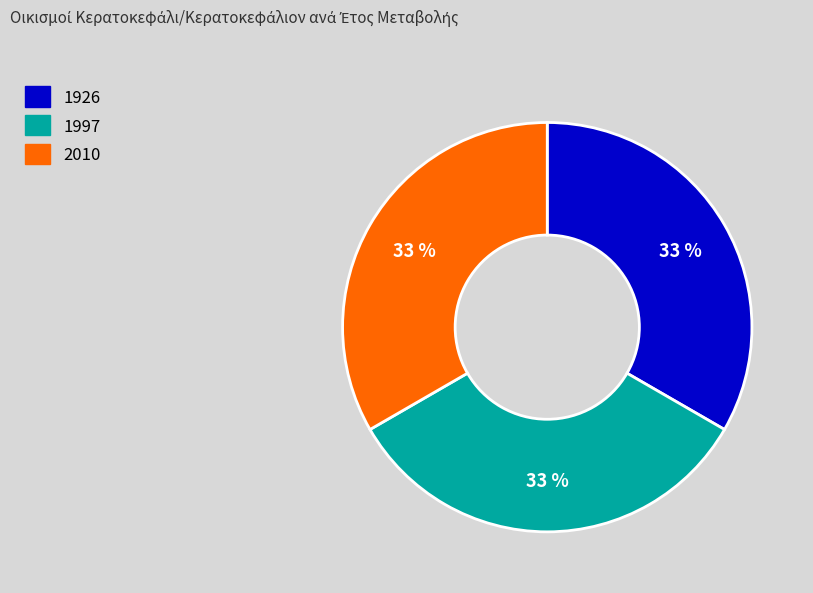

Does any single category account for the majority?

No